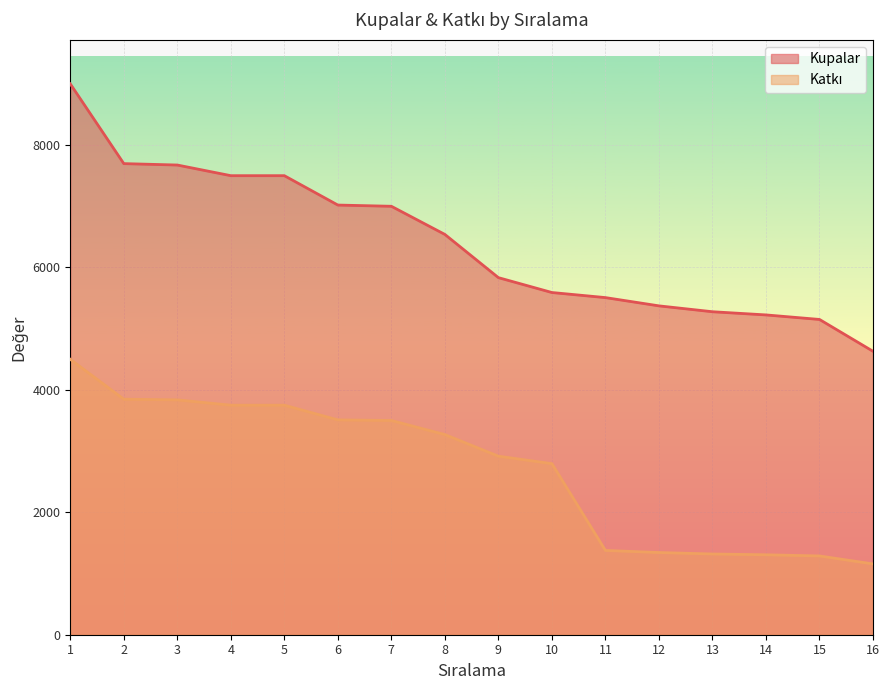

What is the smallest value displayed?

1157